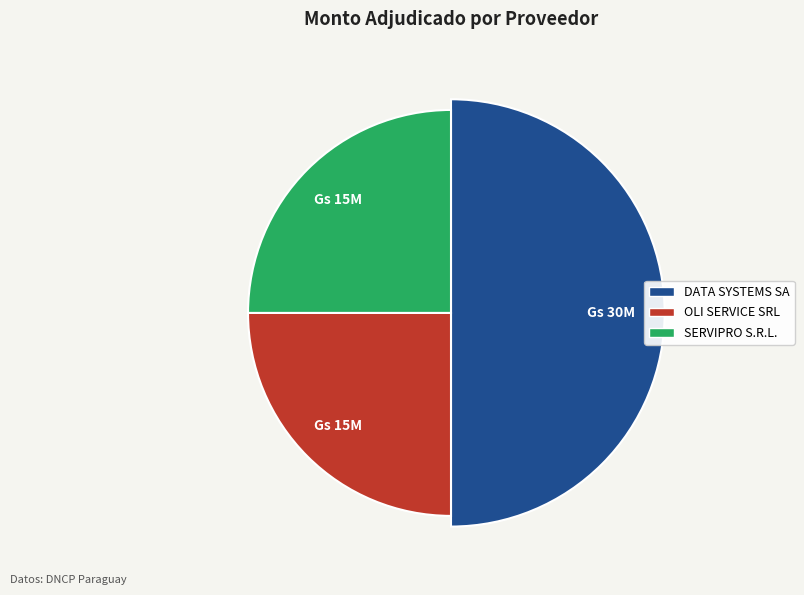

Which has a higher value, OLI SERVICE SRL or SERVIPRO S.R.L.?

OLI SERVICE SRL